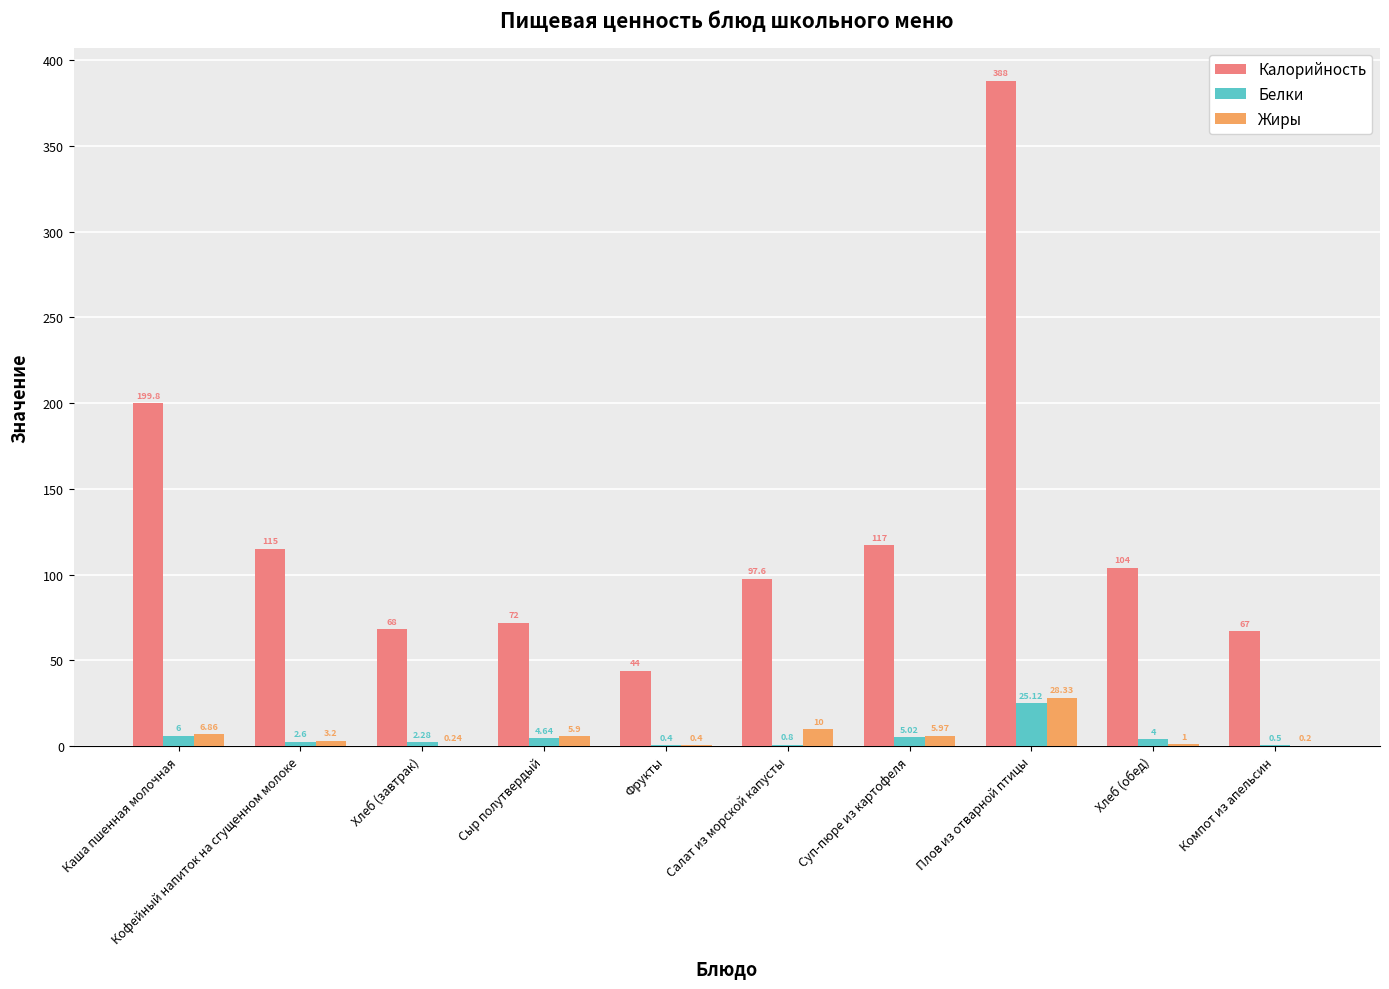

Which series has the largest range (max minus min)?

Калорийность